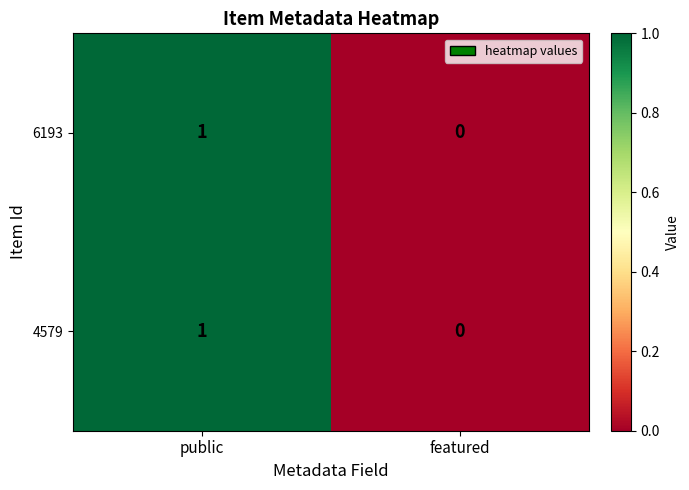

Reading right to left, what are all the values shown in this chart?

6193: featured=0	public=1
4579: featured=0	public=1